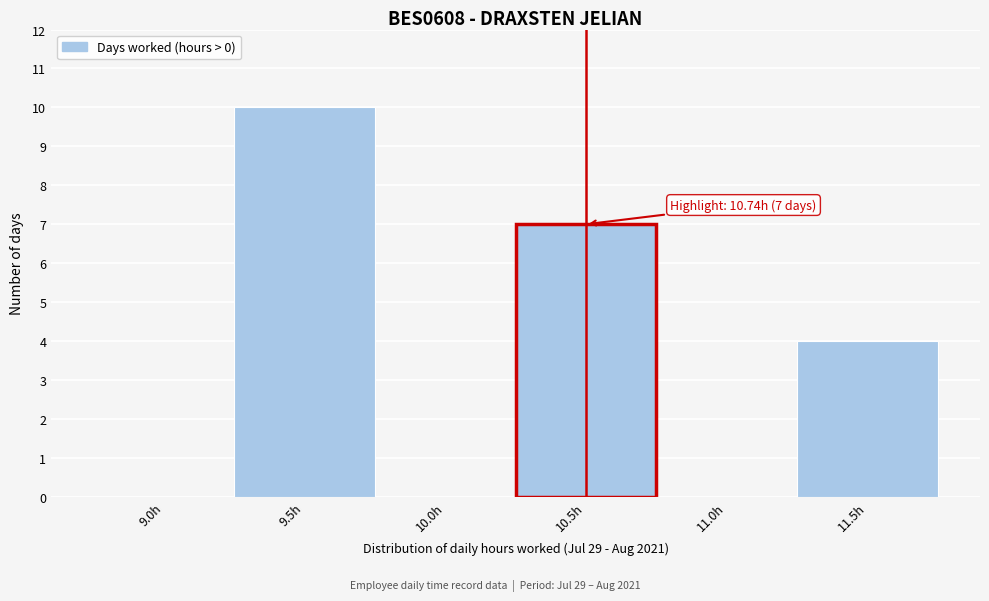

Reading right to left, transcribe all the data shown in this chart.

11.5h=4	11.0h=0	10.5h=7	10.0h=0	9.5h=10	9.0h=0